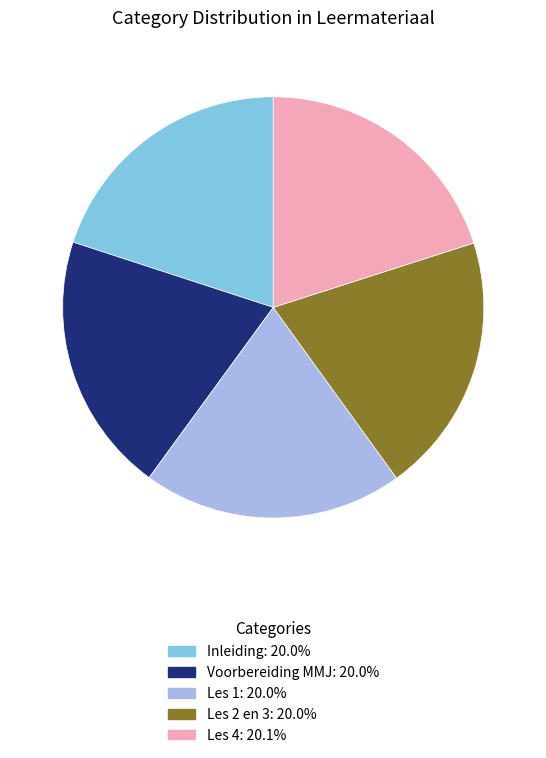

Is Les 4 the majority of the pie?

No